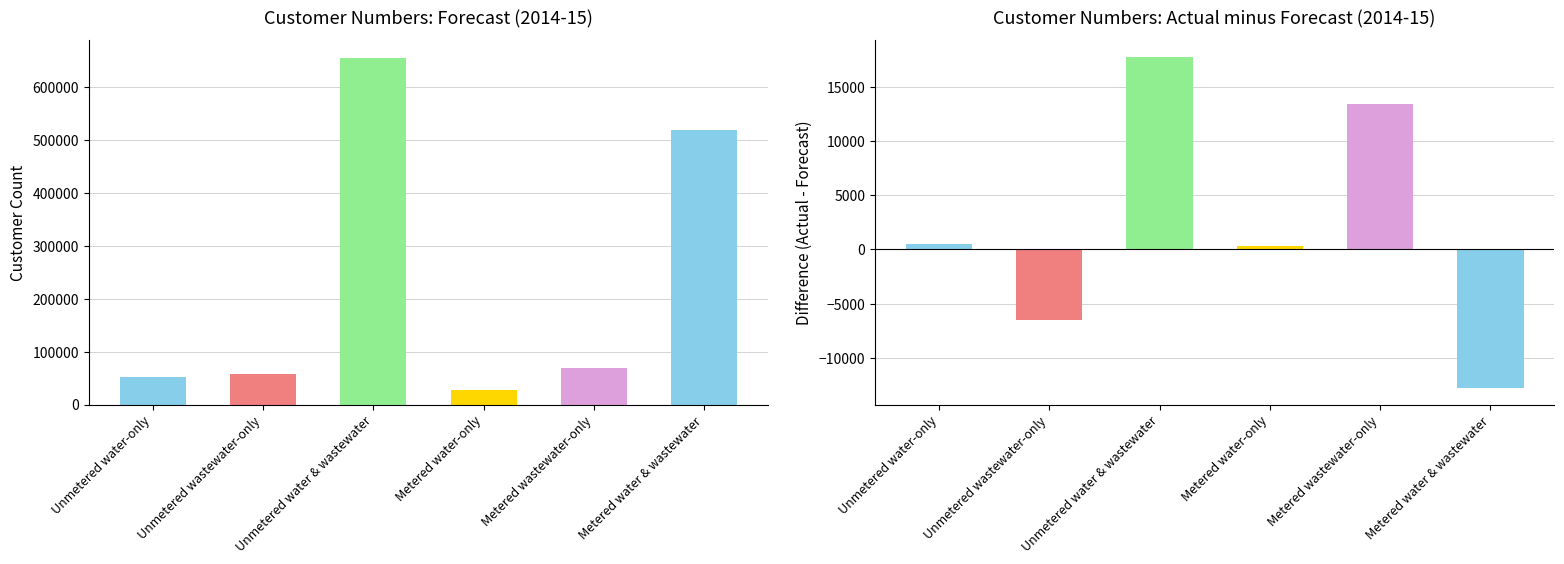

Where is Actual - Forecast nearest to the value 2489?

Unmetered water-only